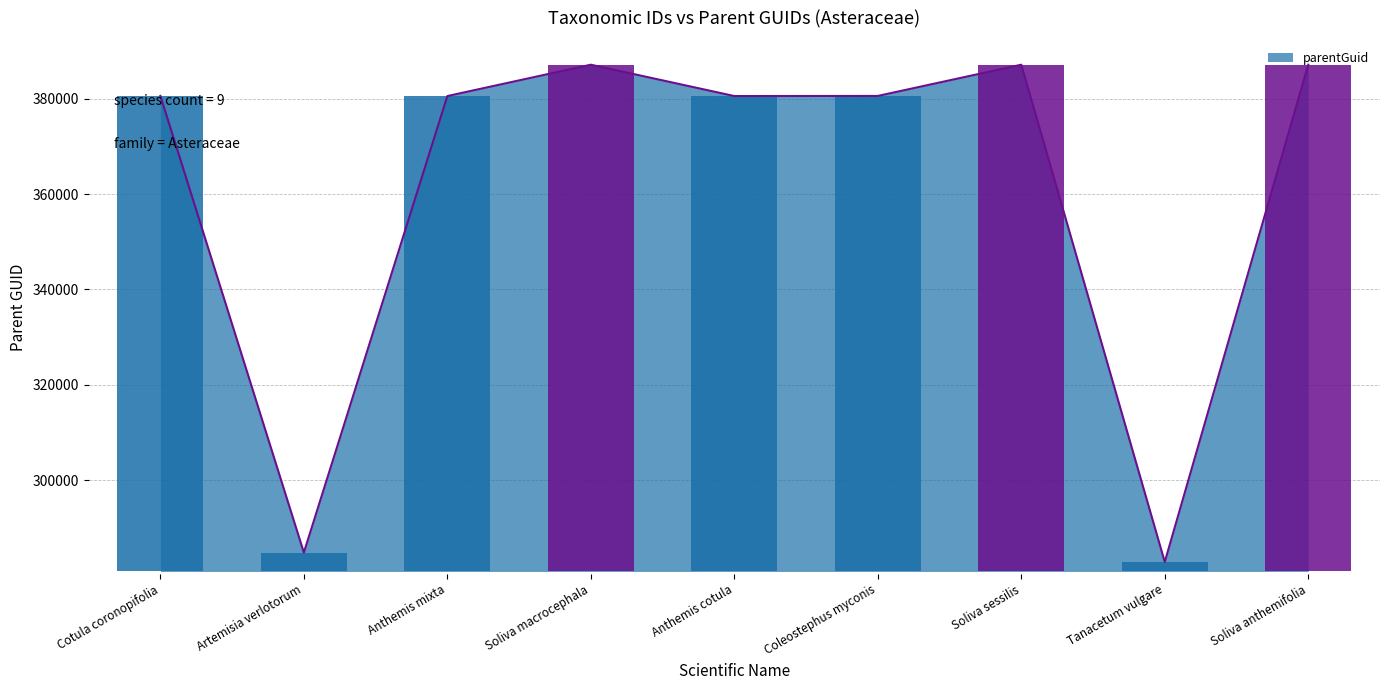

What is the smallest value displayed?

282833